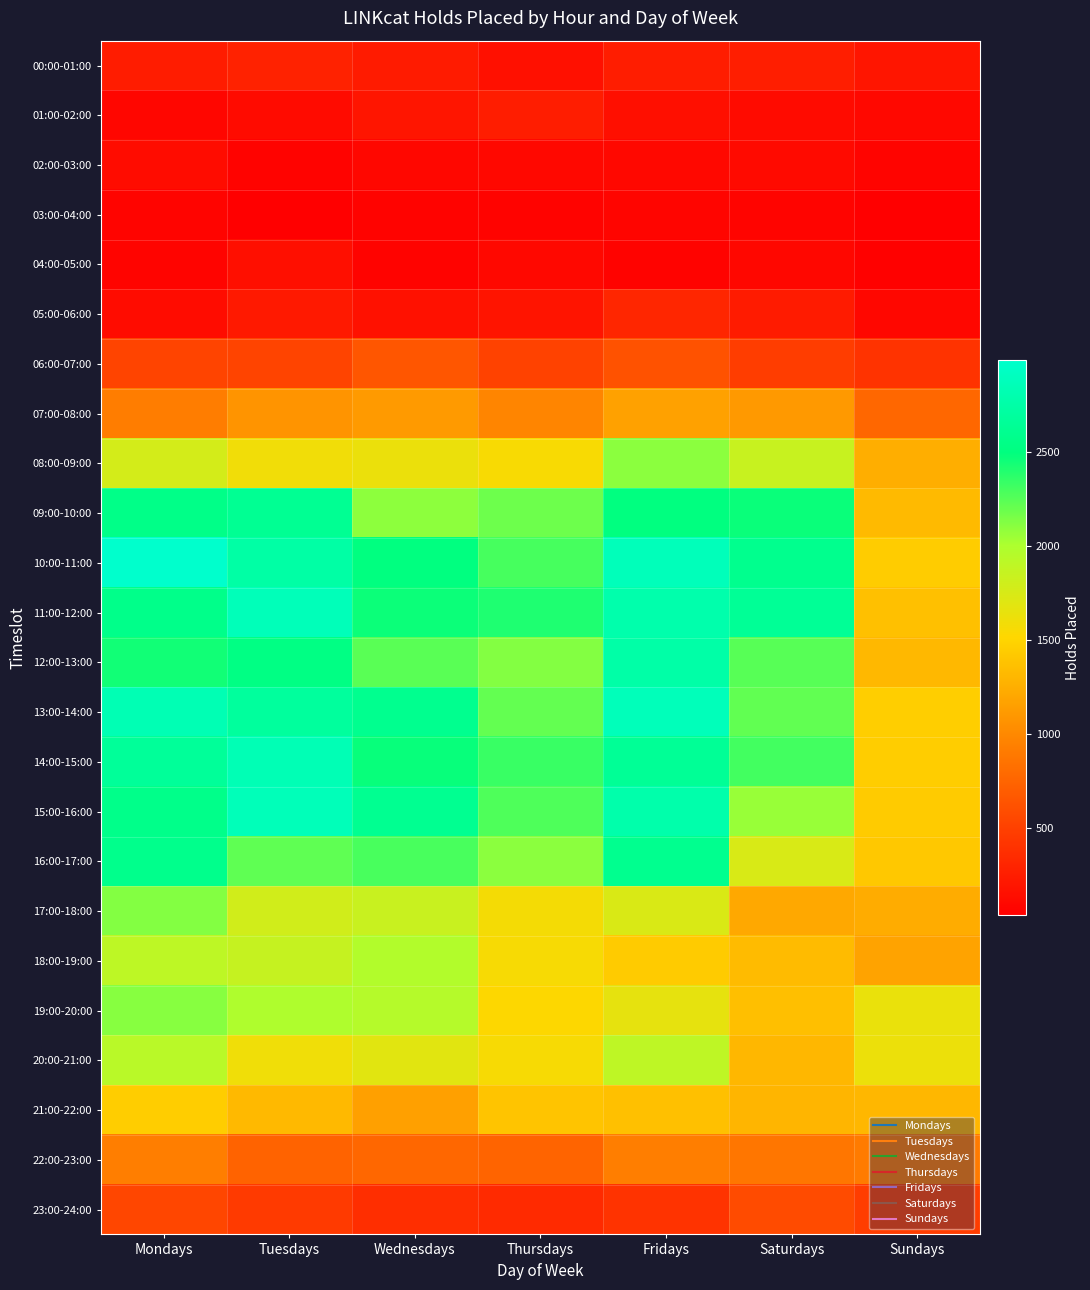

Rank the series by their maximum value, from lowest to highest.

03:00-04:00, 02:00-03:00, 04:00-05:00, 01:00-02:00, 00:00-01:00, 05:00-06:00, 23:00-24:00, 06:00-07:00, 22:00-23:00, 07:00-08:00, 21:00-22:00, 20:00-21:00, 18:00-19:00, 08:00-09:00, 19:00-20:00, 17:00-18:00, 16:00-17:00, 09:00-10:00, 12:00-13:00, 14:00-15:00, 15:00-16:00, 11:00-12:00, 13:00-14:00, 10:00-11:00